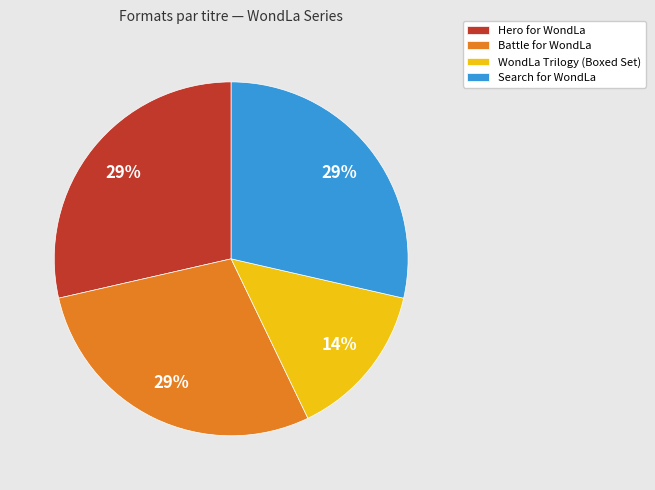

To the nearest percent, what is the average slice percentage?

25%